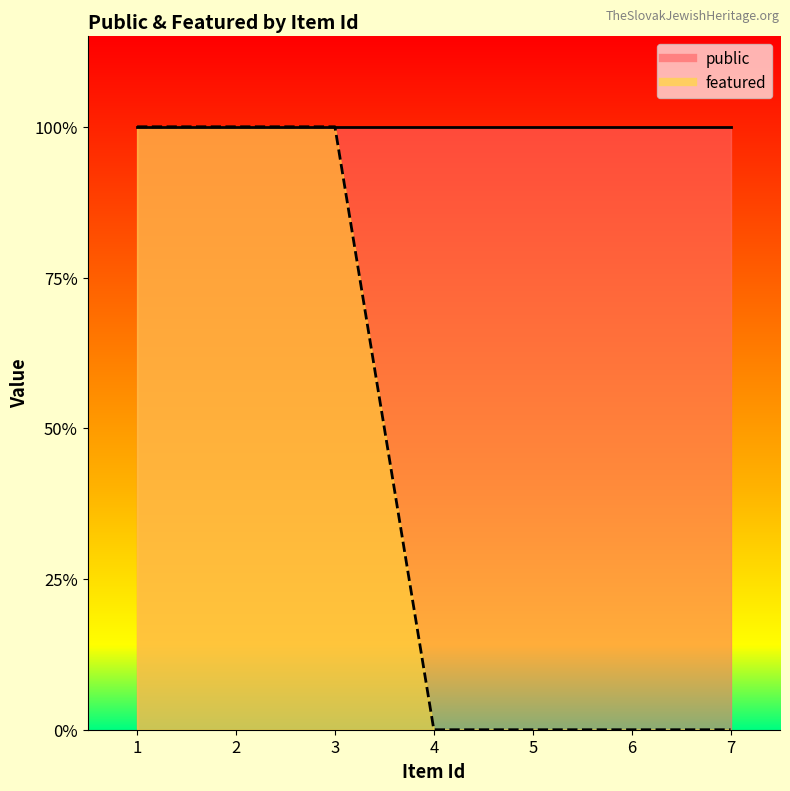

Between 5 and 3, which is larger?

3